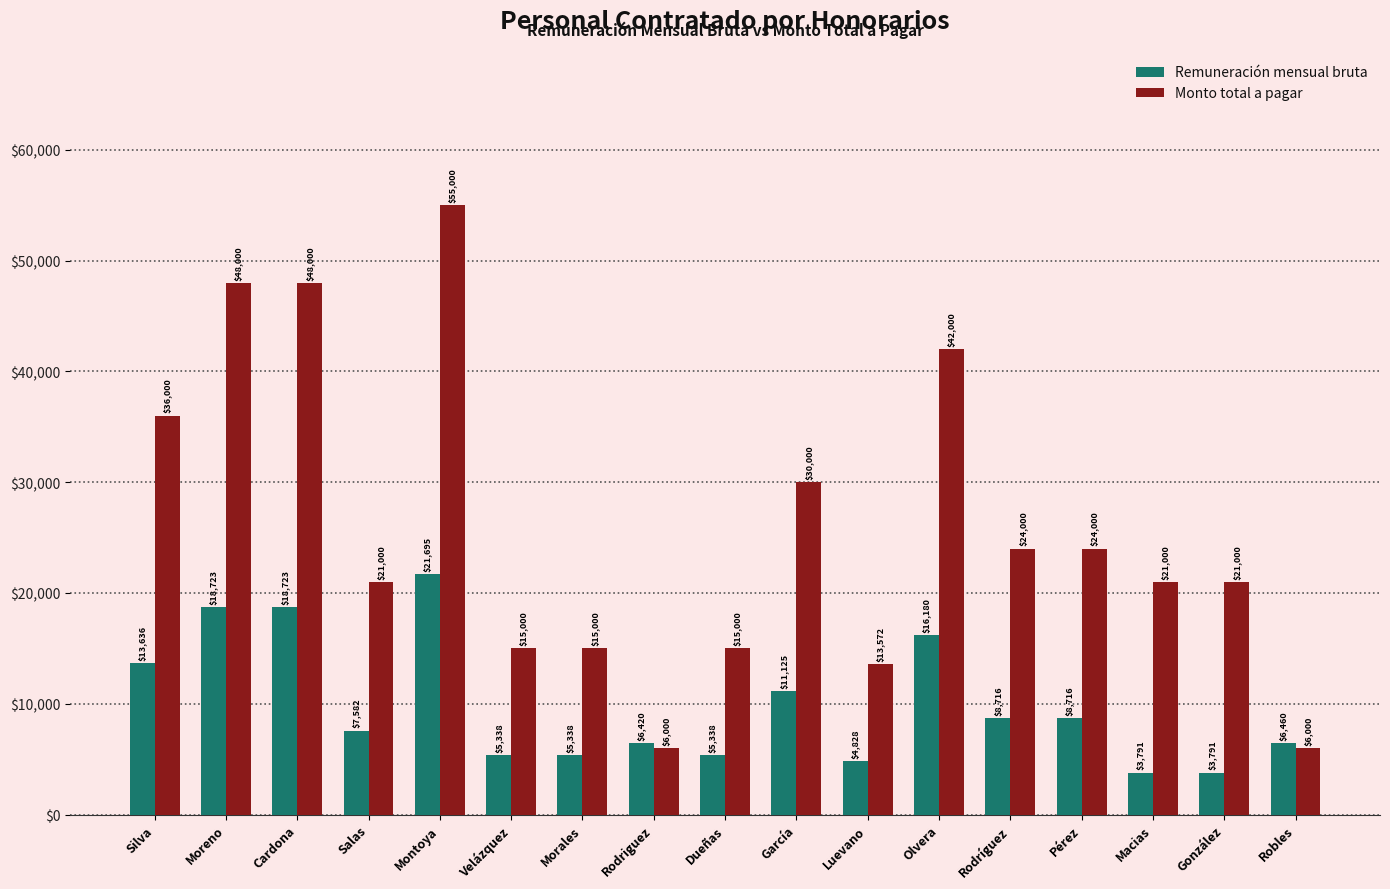

What is the highest value of the Monto total a pagar series?

55000.0